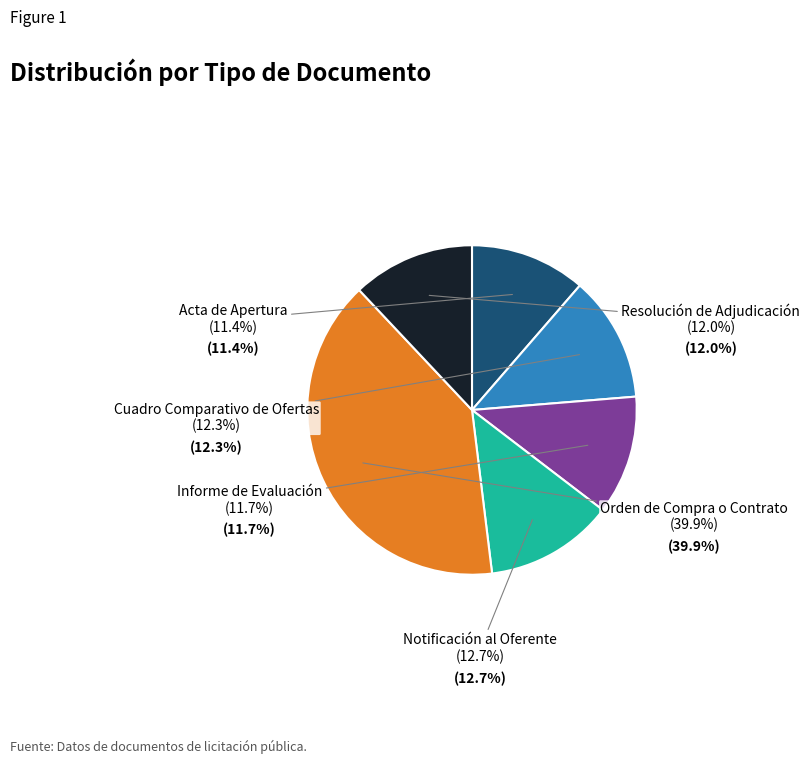

Does Orden de Compra o Contrato account for over 50% of the chart?

No